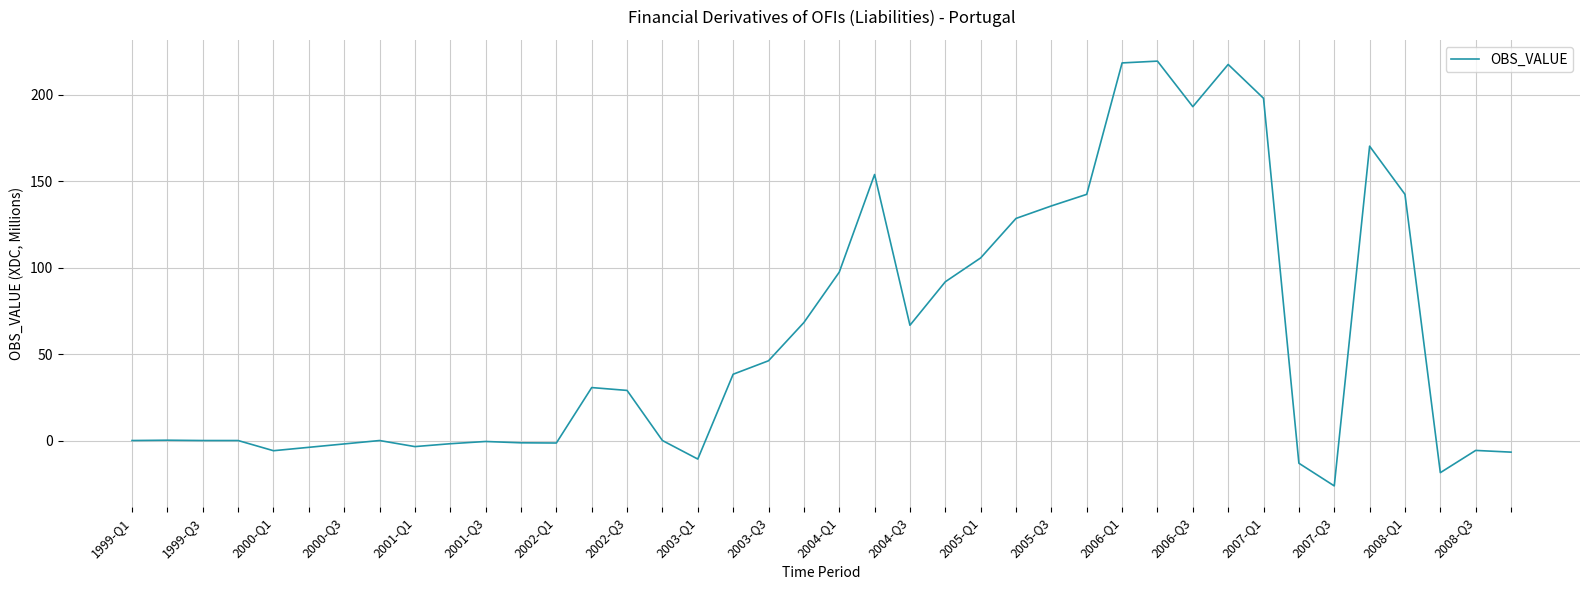

What is the difference between the maximum and minimum values?

245.6